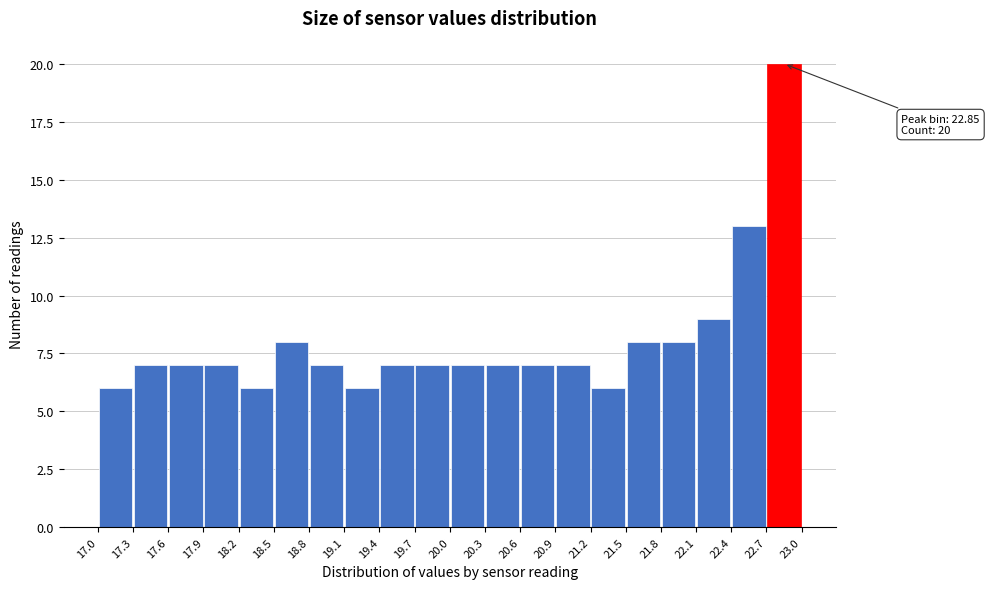

Over which range of the x-axis is the bar tallest?

22.7 to 23.0